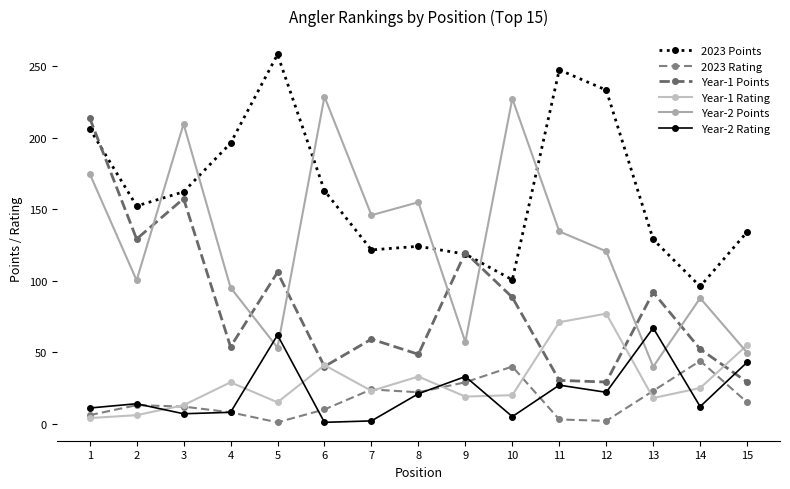

Is it true that Year-1 Rating equals 15.0 at 5?

True